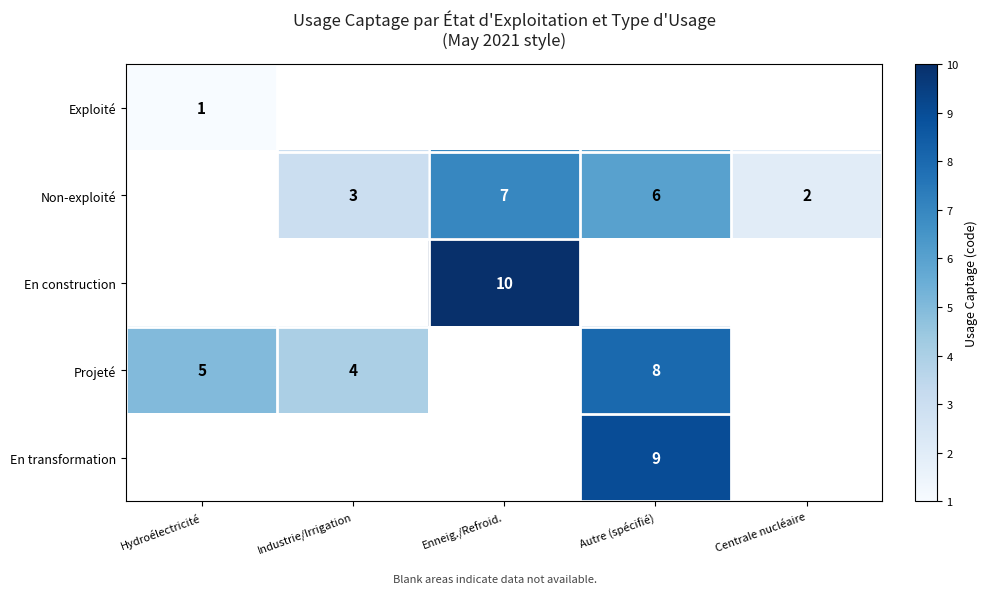

The value of Non-exploité at Autre (spécifié) is 10.0. True or false?

False